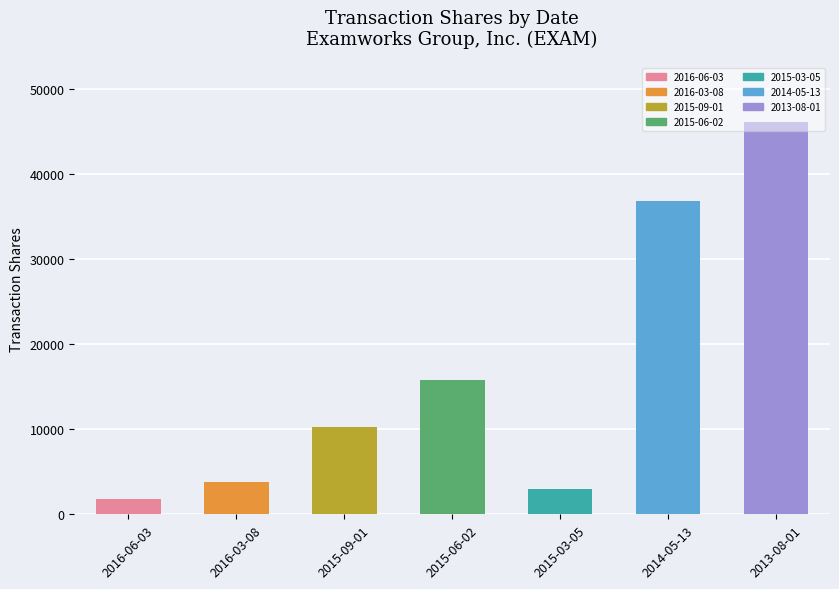

Is it true that the value at 2014-05-13 is 36825?

True